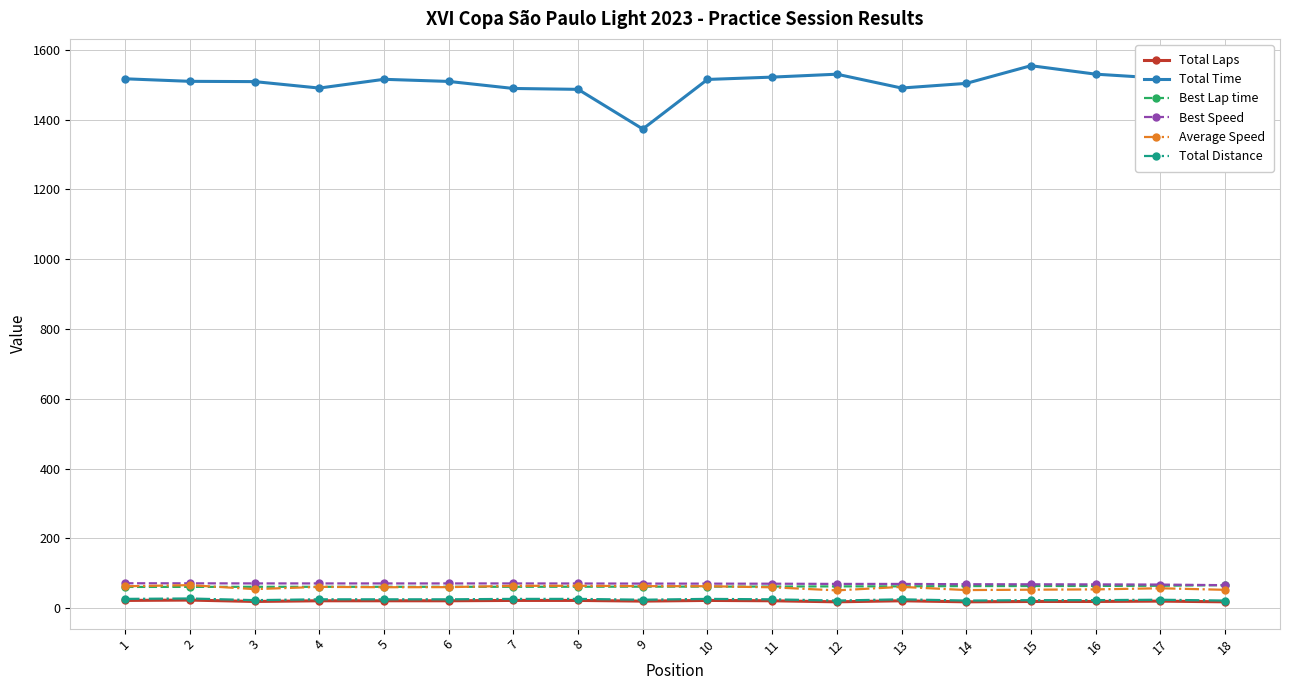

Which series changed the most between 9 and 11?

Total Time